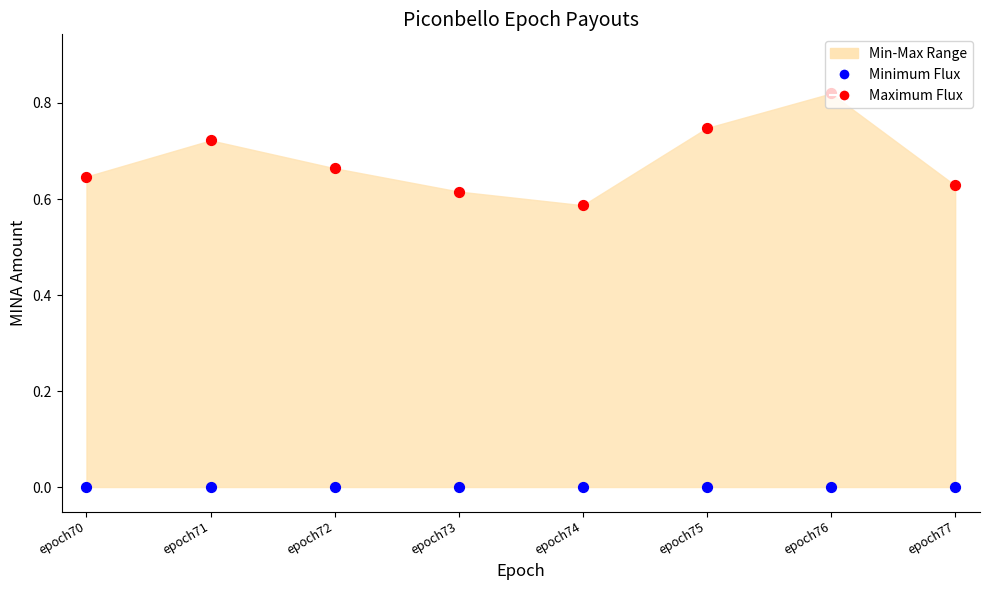

At how many categories does at least one series exceed 0?

8